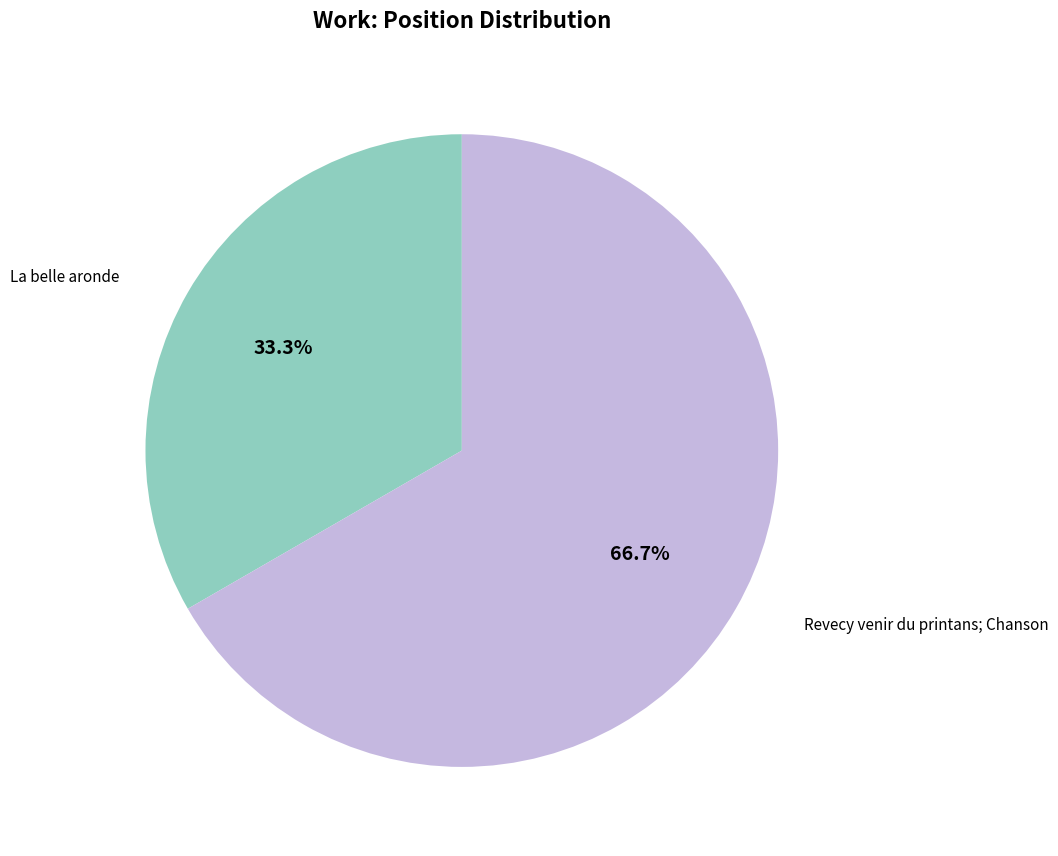

Is there any slice that represents more than half of the pie?

Yes